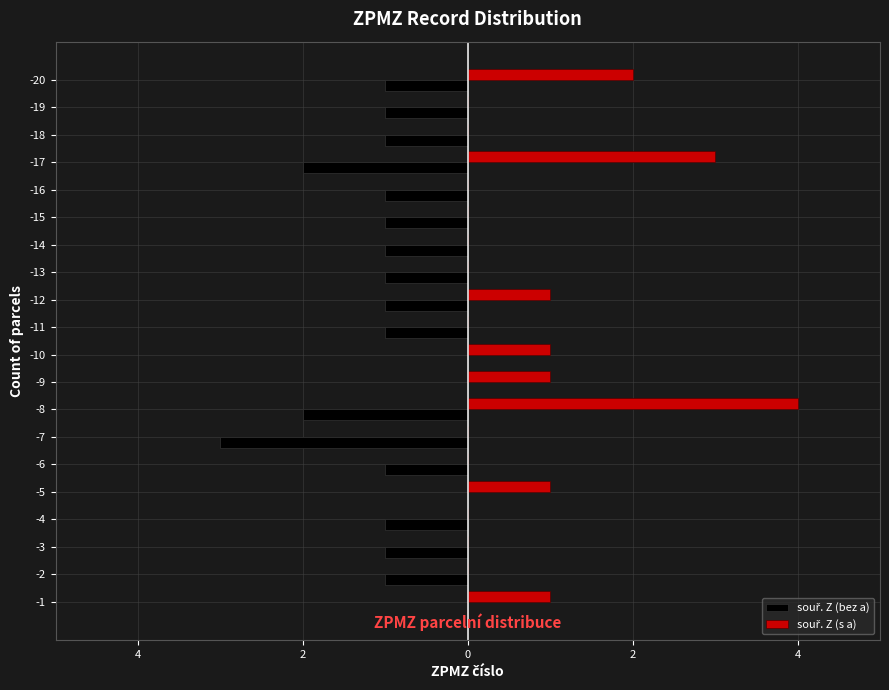

List the series in order of their peak value, highest first.

souř. Z (s a), souř. Z (bez a)